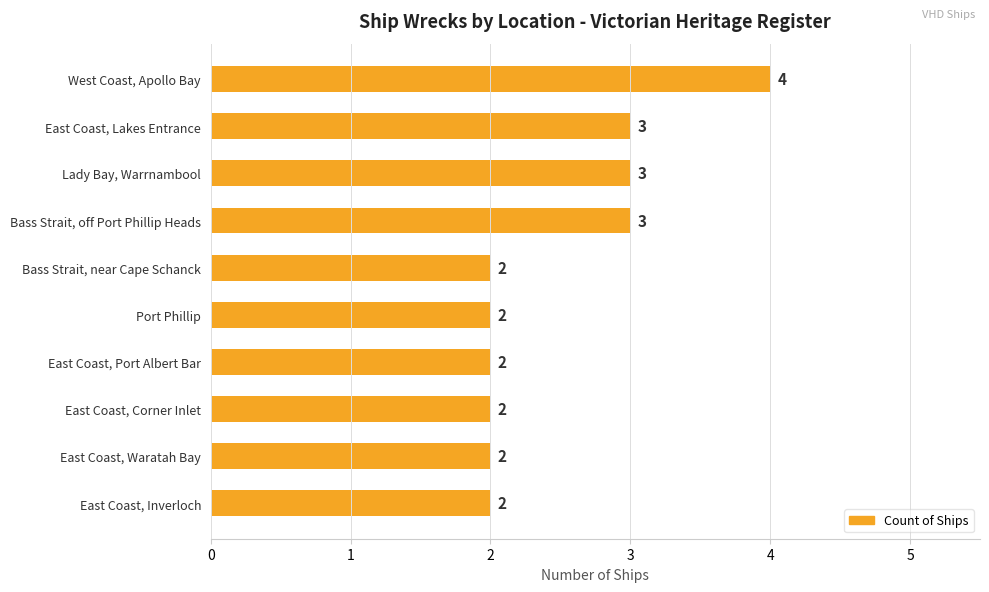

What is the difference between the maximum and minimum values?

2